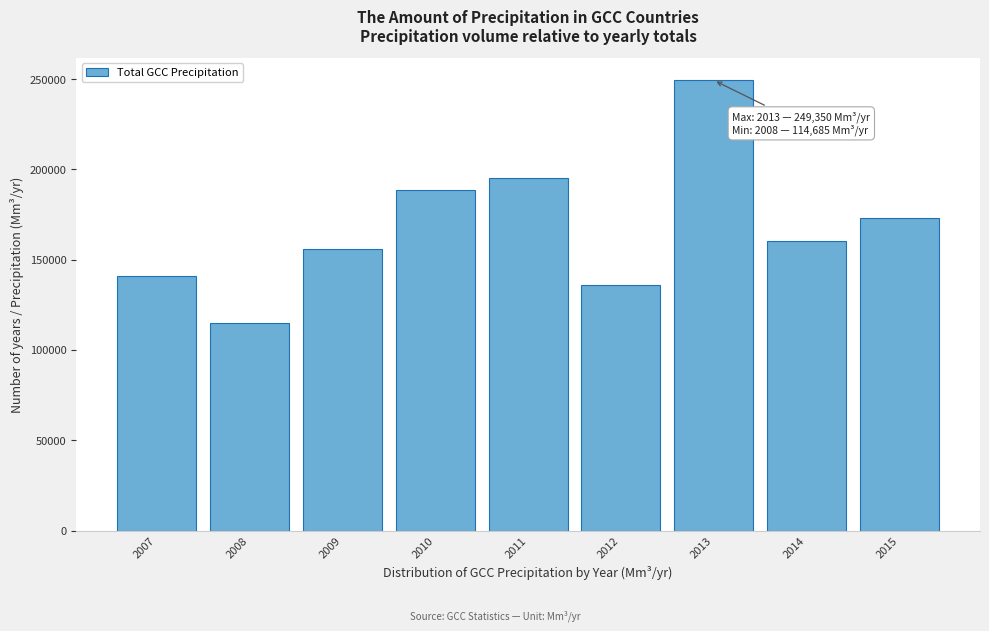

Reading left to right, list all the values displayed in this chart.

2007=140811.7	2008=114685.3	2009=155850.9	2010=188728.7	2011=195297.0	2012=136064.9	2013=249350.0	2014=160292.4	2015=172853.4